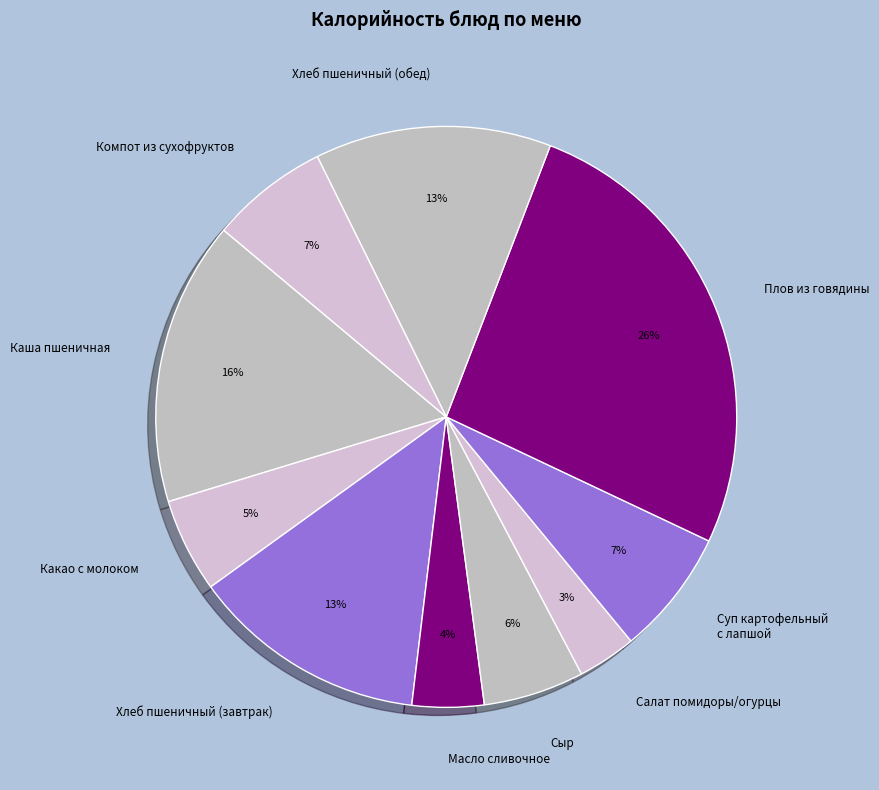

How many slices are in this pie chart?

10